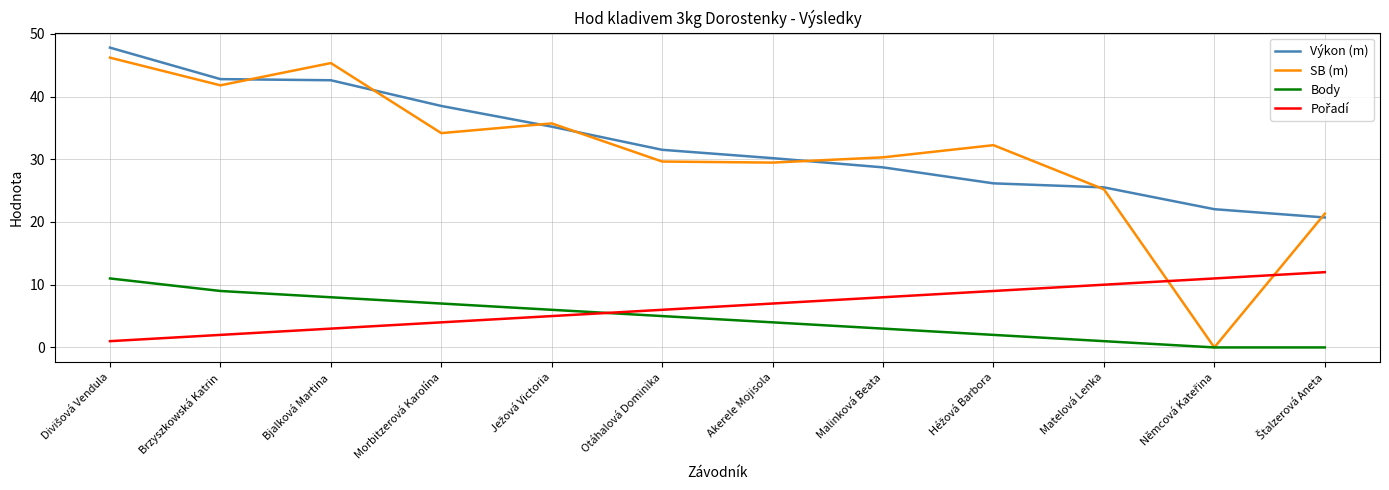

What position from the right is Akerele Mojisola?

6